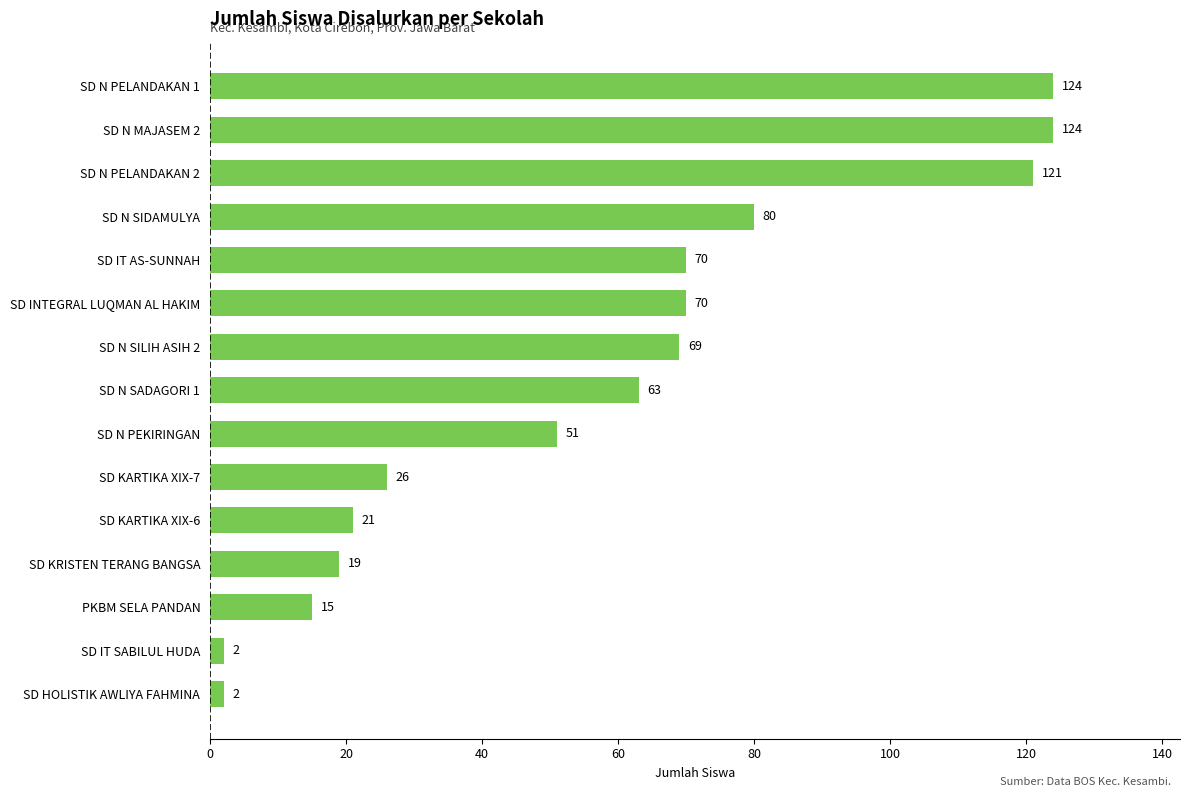

What is the difference between the second highest and minimum values?

122